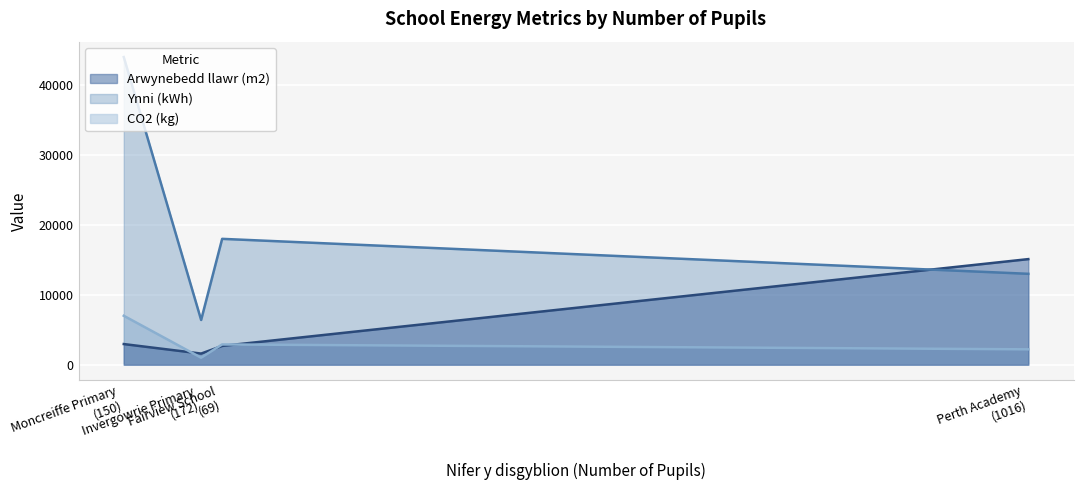

True or false: Ynni (kWh) and CO2 (kg) cross at least once.

False